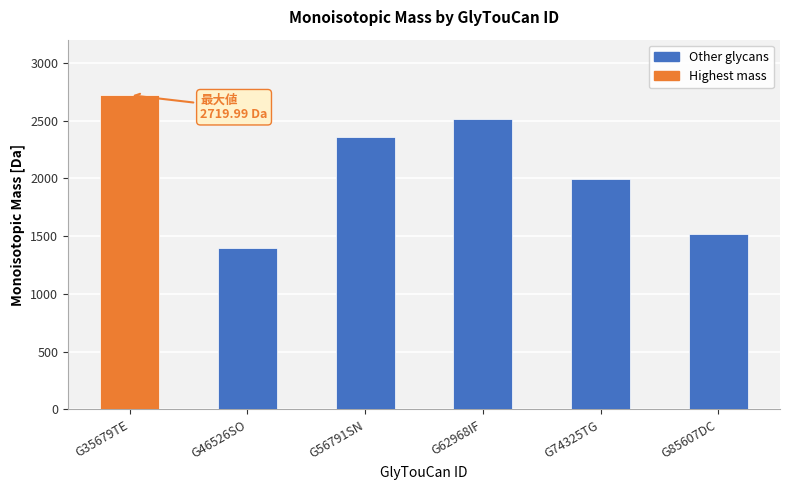

What is the maximum value shown in the chart?

2720.0